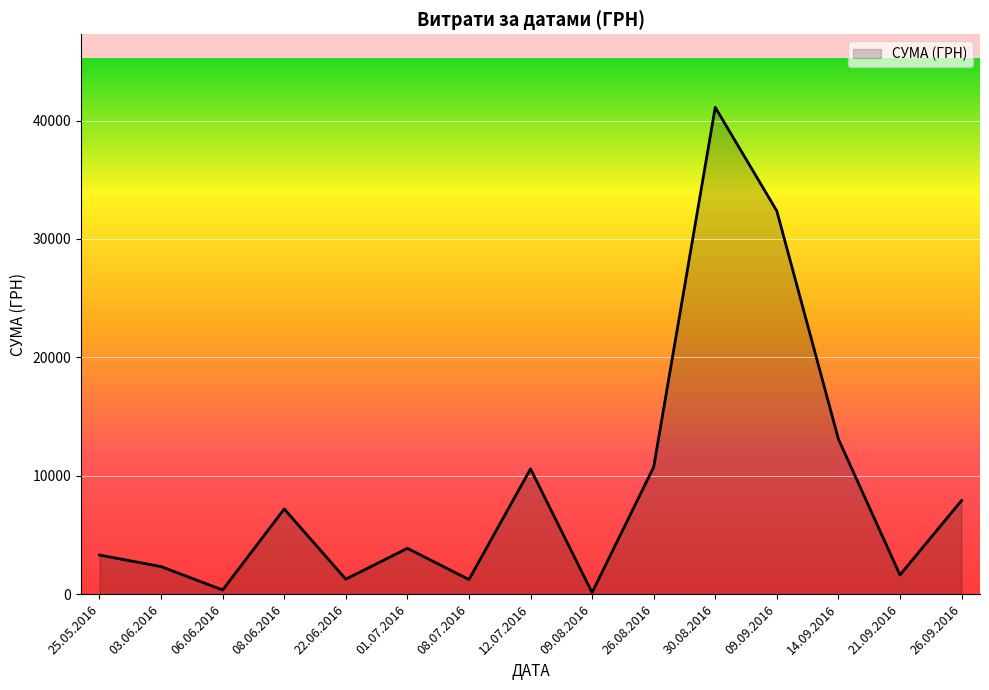

True or false: the data shows 2784.9 at 12.07.2016.

False